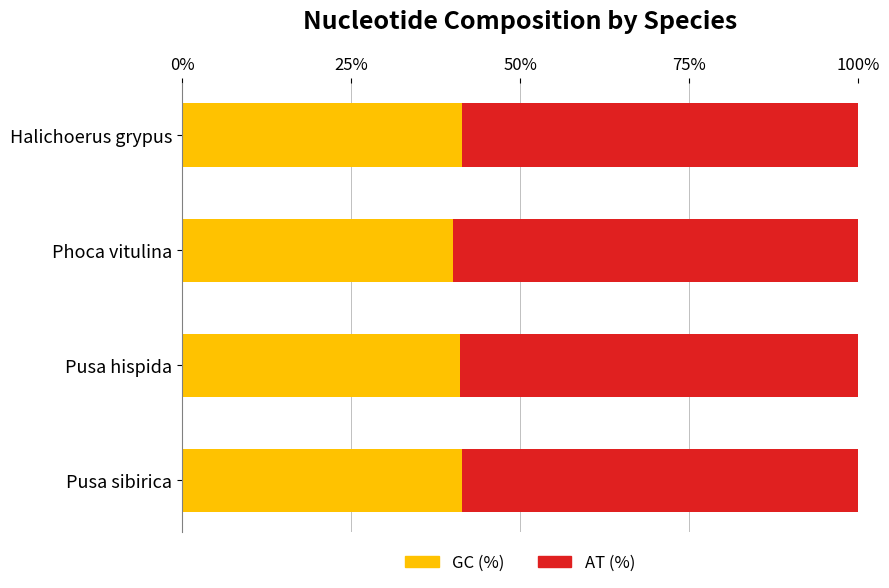

How many series are shown in this chart?

2